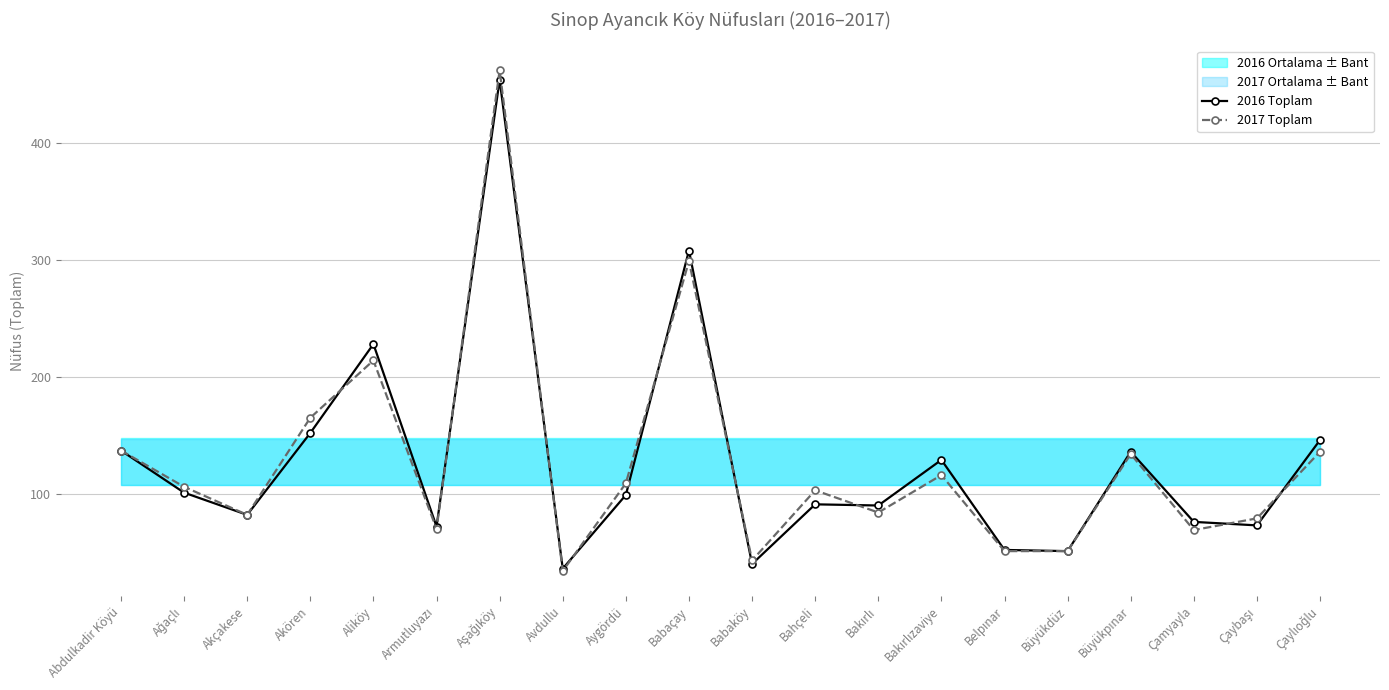

Does the chart display data point markers on the line(s)?

Yes